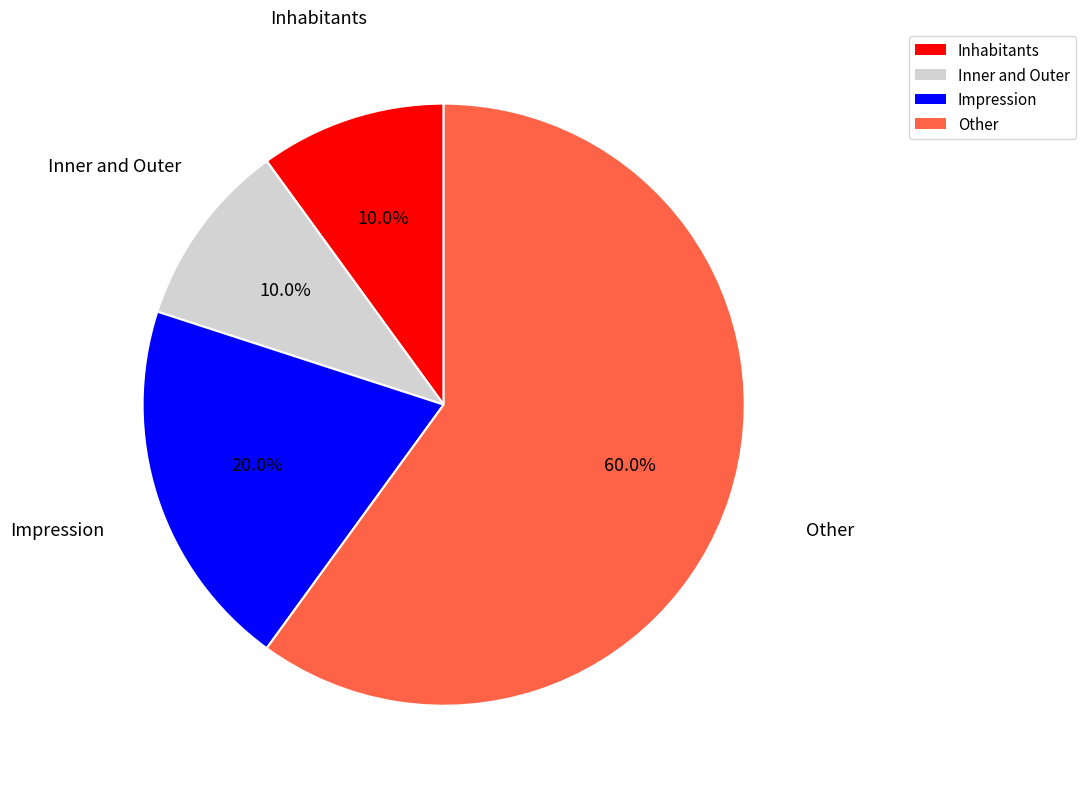

Which has a higher value, Other or Inhabitants?

Other